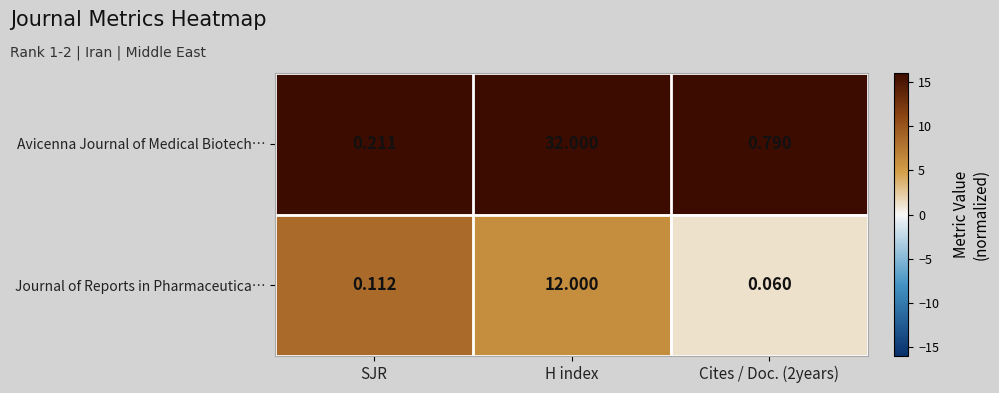

At which label does Journal of Reports in Pharmaceutica… reach its peak?

H index